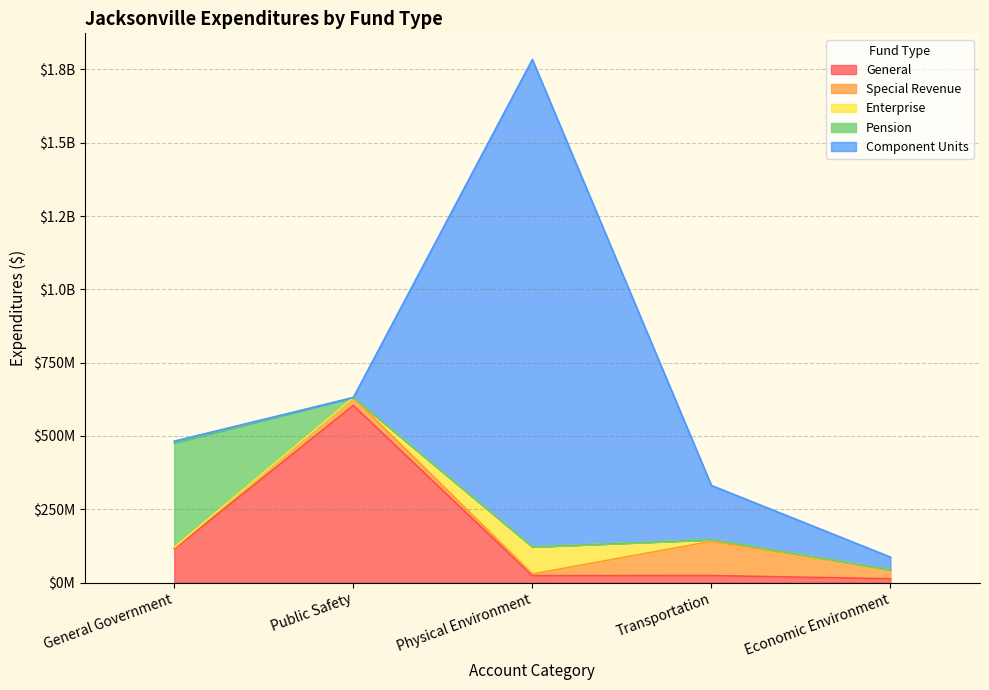

How many series are shown in this chart?

5